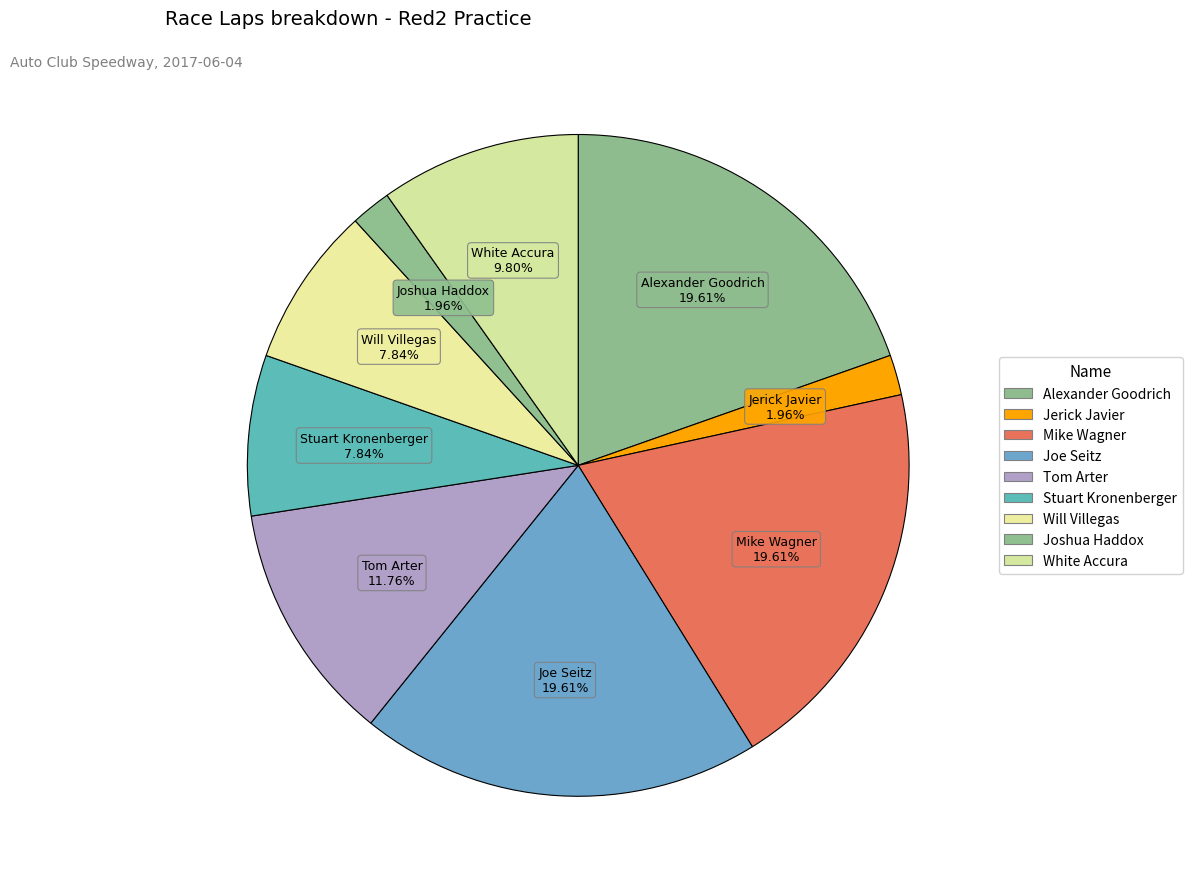

How many segments does this pie chart have?

9